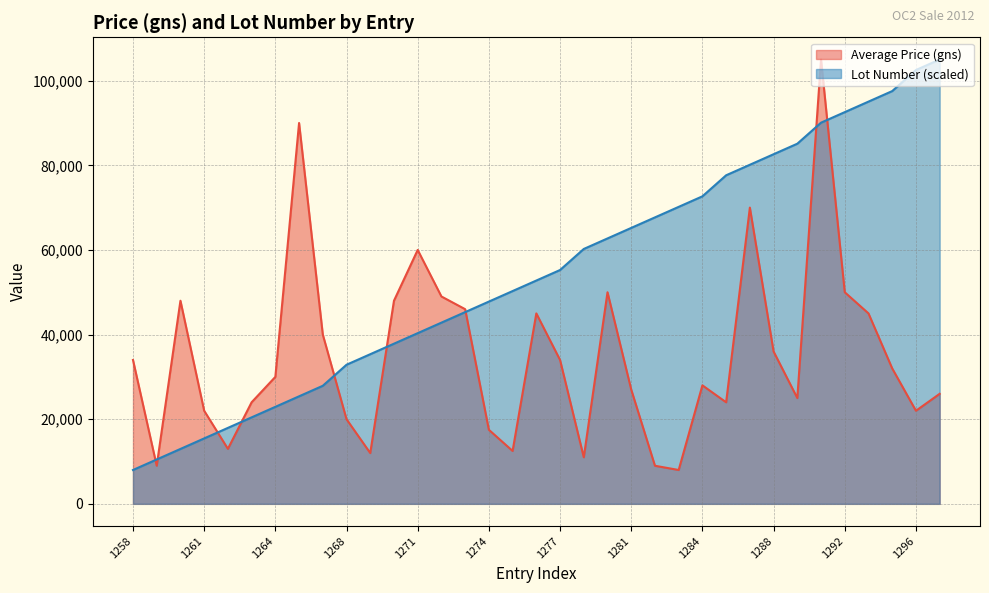

What is the difference between the highest and lowest values at 1275?

37782.1